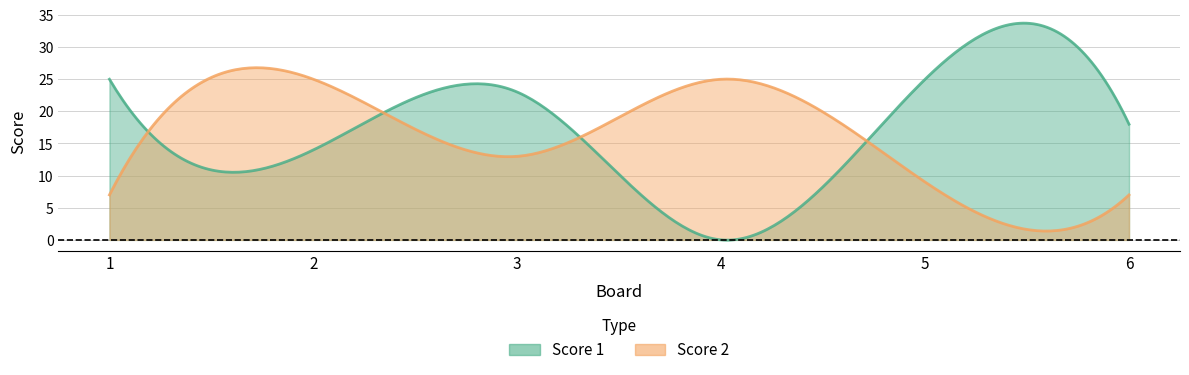

Reading left to right, transcribe all the data shown in this chart.

Score 1: 1=25	2=14	3=23	4=0	5=25	6=18
Score 2: 1=7	2=25	3=13	4=25	5=9	6=7